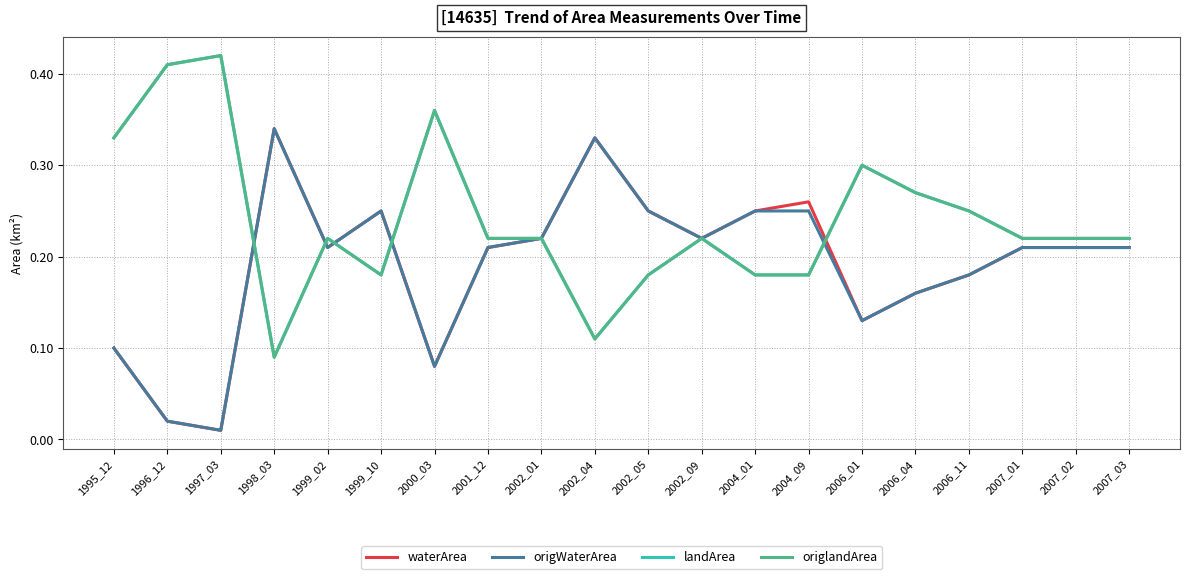

At which category is the sum across all series the highest?

2000_03